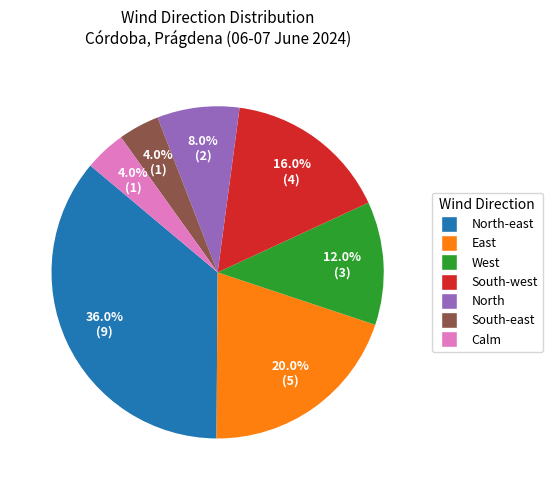

Does any single category account for the majority?

No